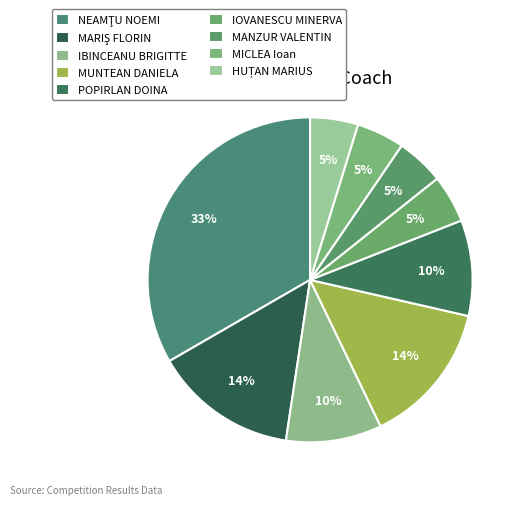

How many segments does this pie chart have?

9